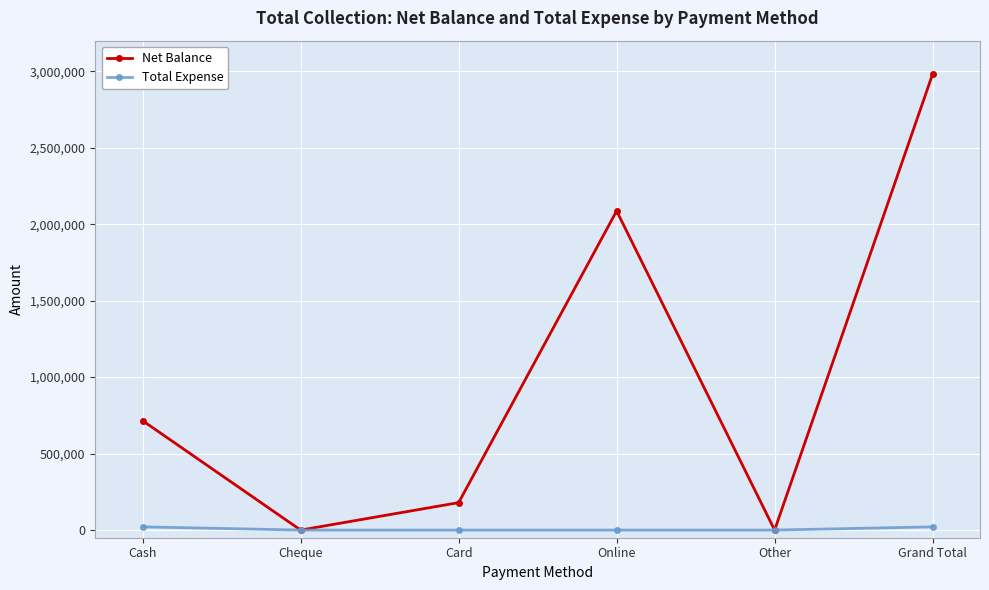

At which category does Net Balance reach its first local peak?

Online